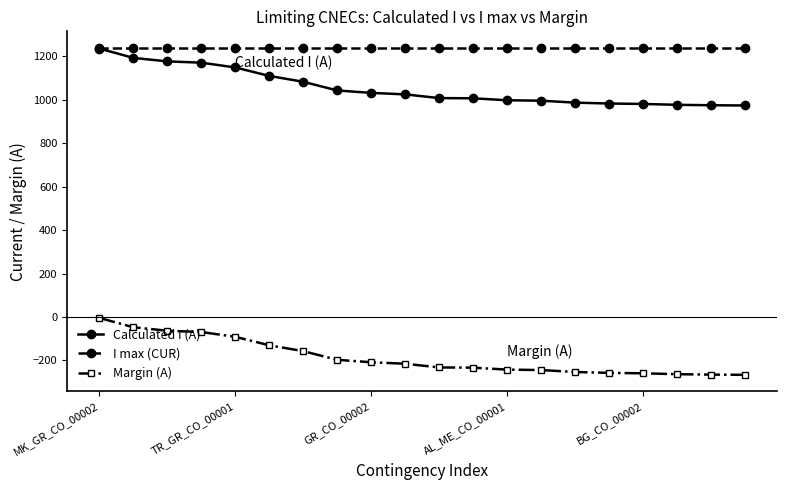

Which series has the largest total across all categories?

I max (CUR)